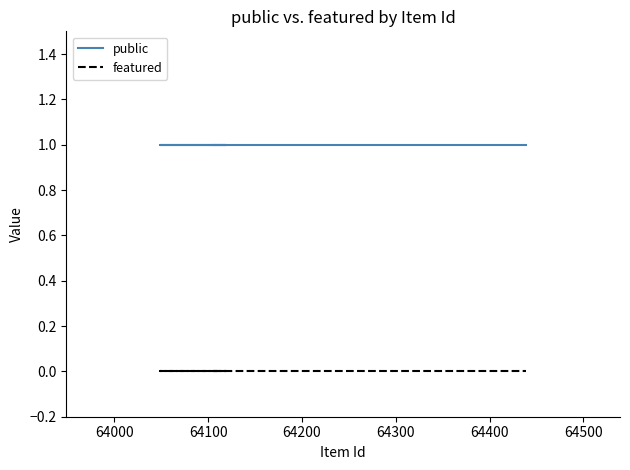

Which series has the widest spread of values?

public